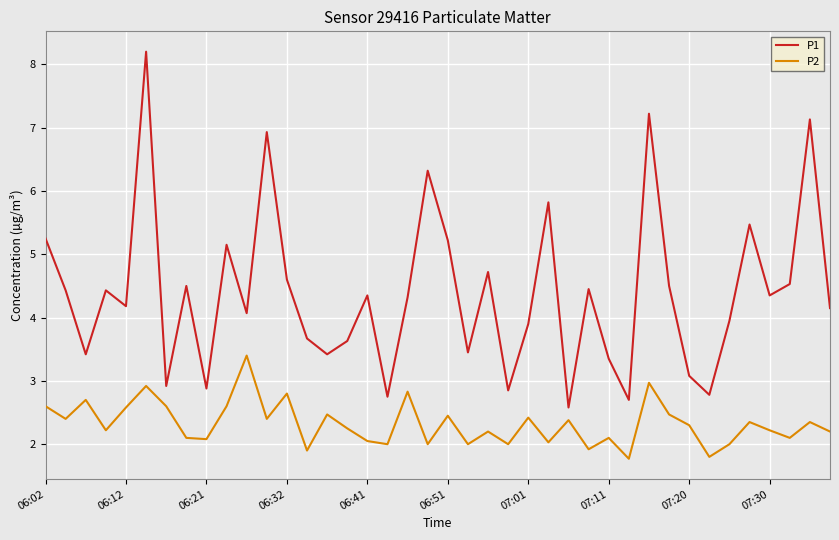

Which series has the largest total across all categories?

P1